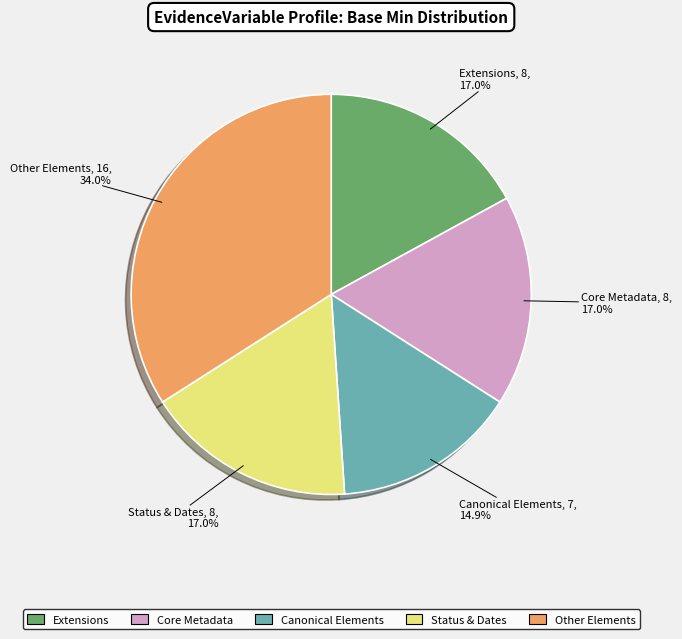

Does any single category account for the majority?

No